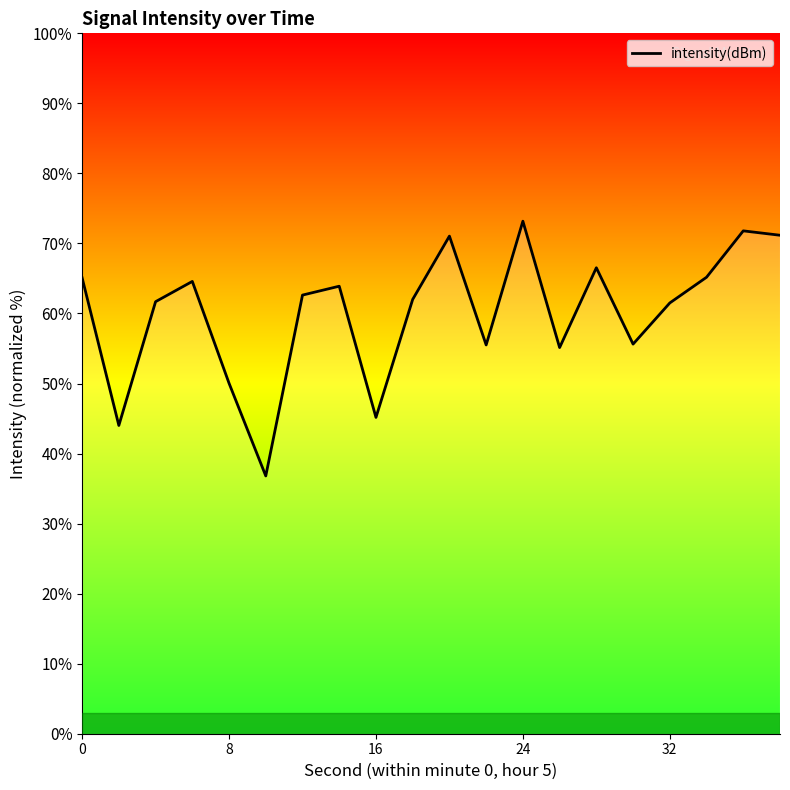

What is the minimum value shown in the chart?

36.8